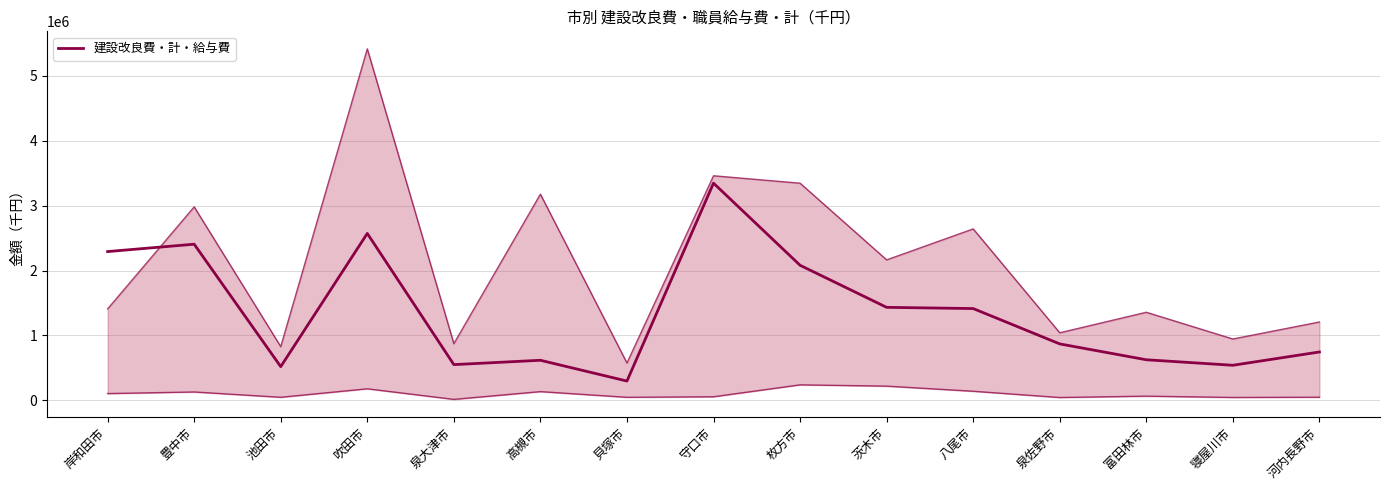

How many lines are shown in the chart?

1